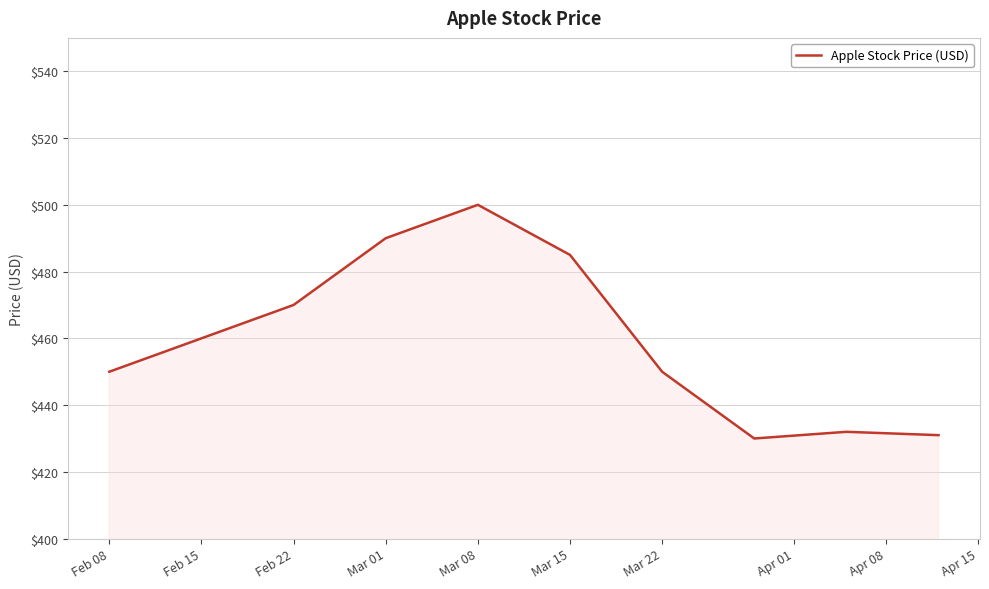

What is the difference between the maximum and minimum values?

70